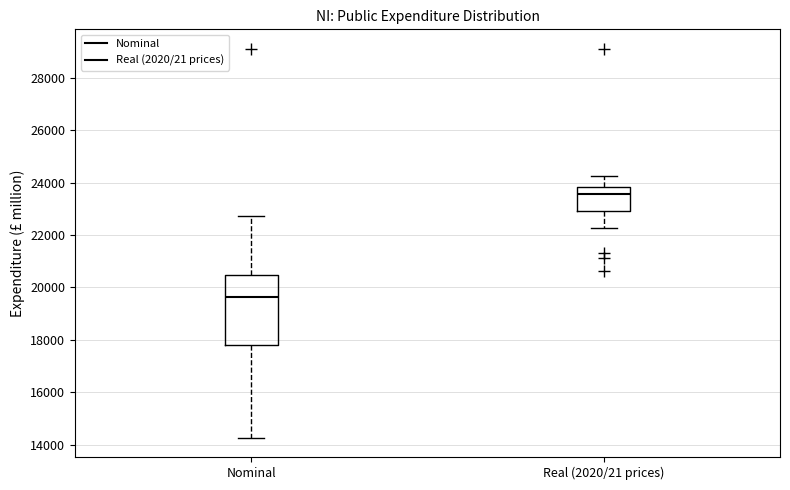

Reading left to right, read every box against the y-axis: the position of its median line, the range the box covers, and the ends of its whiskers. The values are not printed on the chart, so give them approximately, as read against the axis.

Nominal: median 19600, box 17800 to 20400, whiskers 14200 to 22800
Real (2020/21 prices): median 23600, box 23000 to 23800, whiskers 22200 to 24200